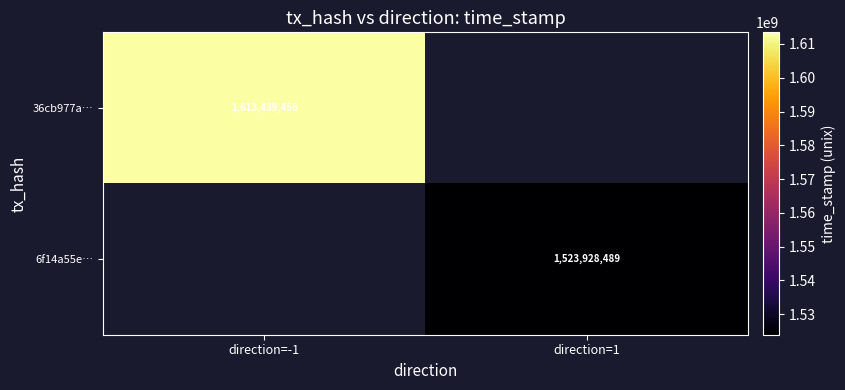

What is the greatest value displayed?

1613439456.0